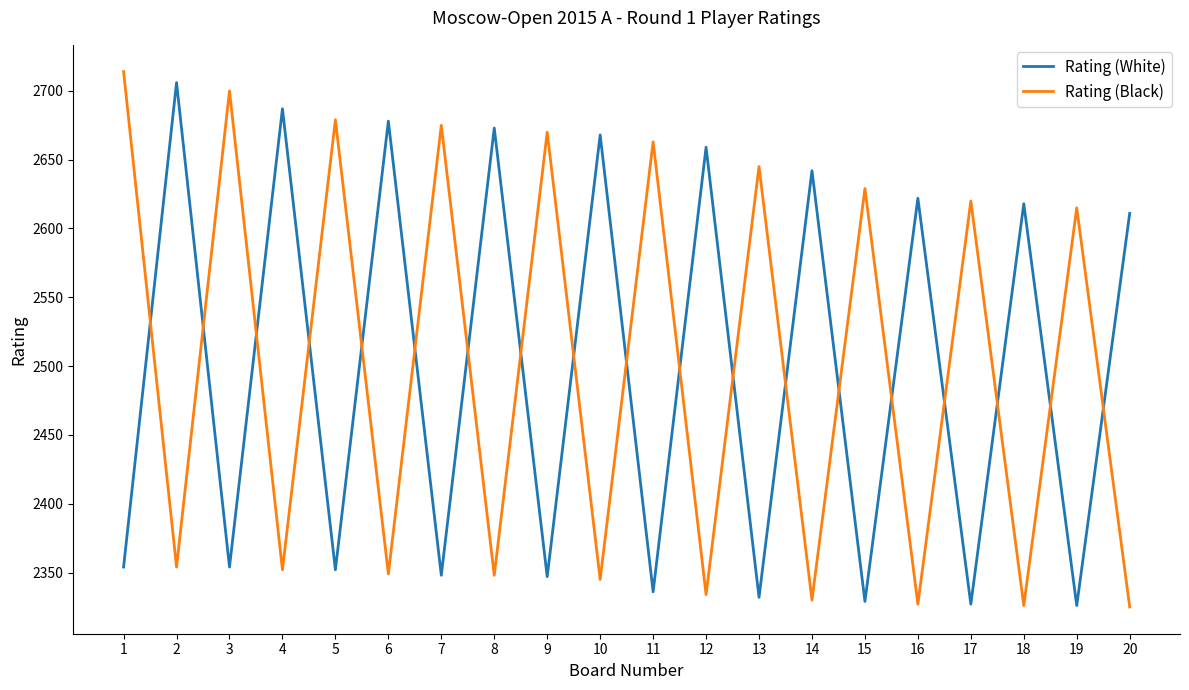

What is the smallest value displayed?

2325